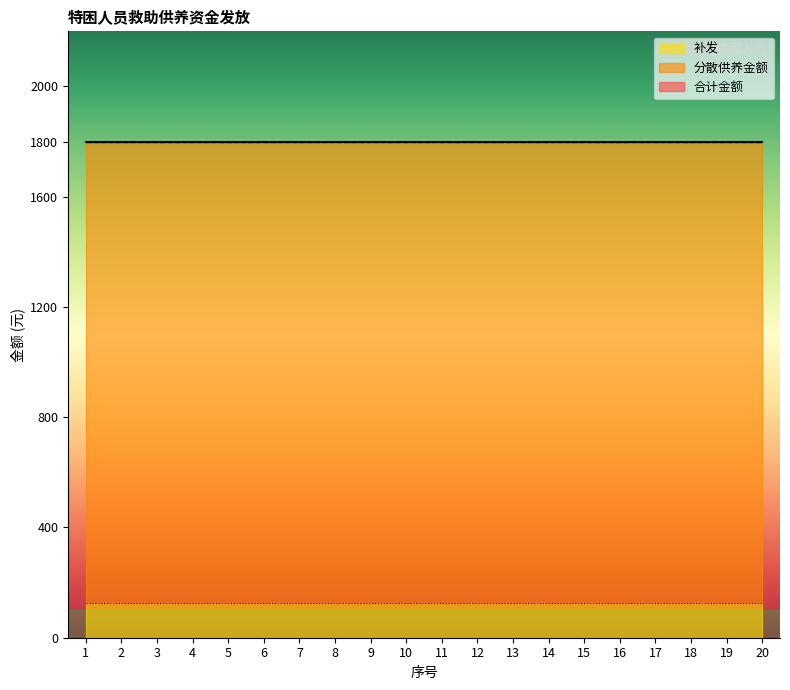

The value of 补发 at 14 is 82. True or false?

False